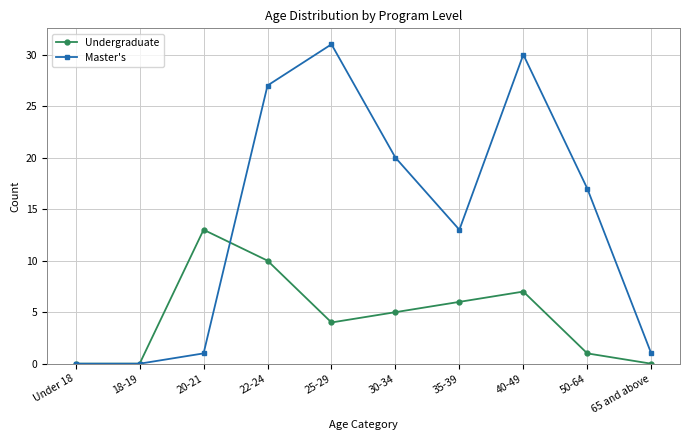

Count the number of data series in this chart.

2